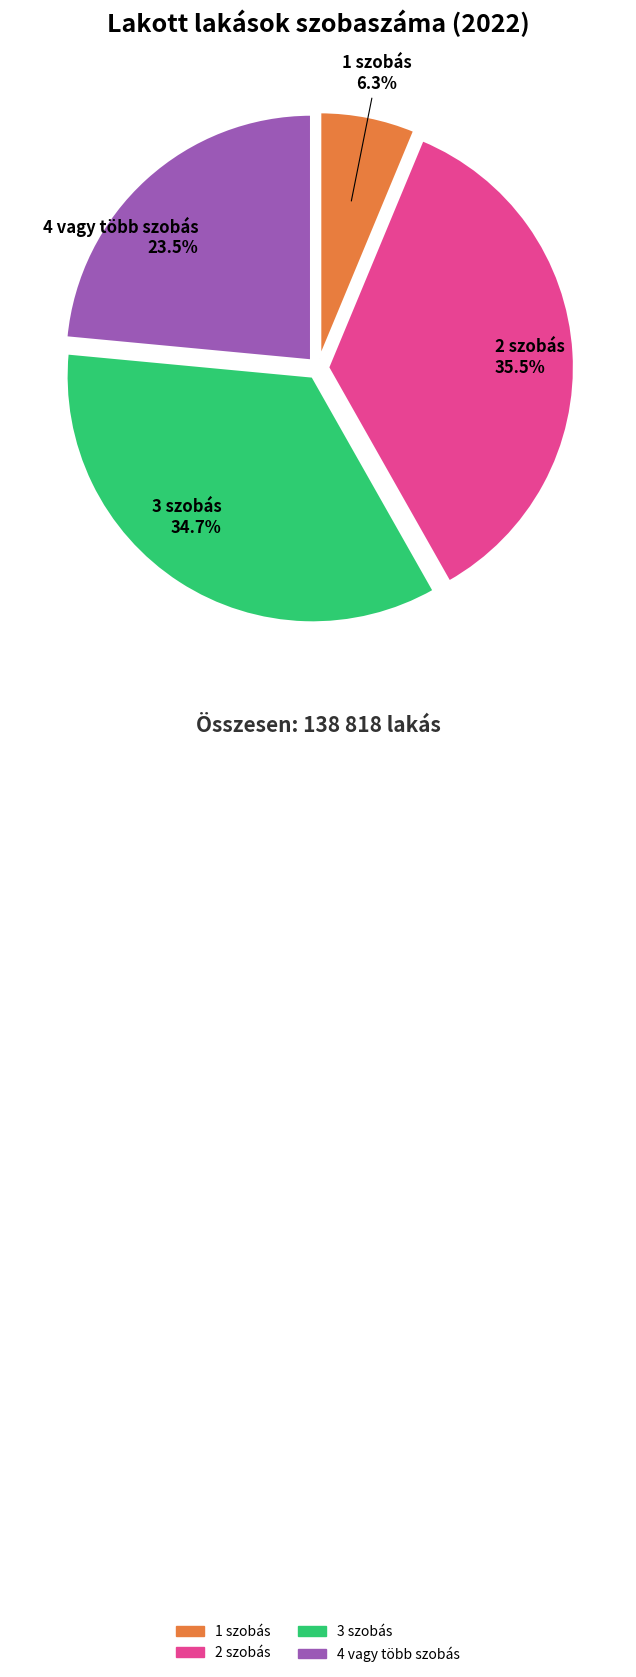

To the nearest percent, what is the difference between the largest and smallest slice percentages?

29%